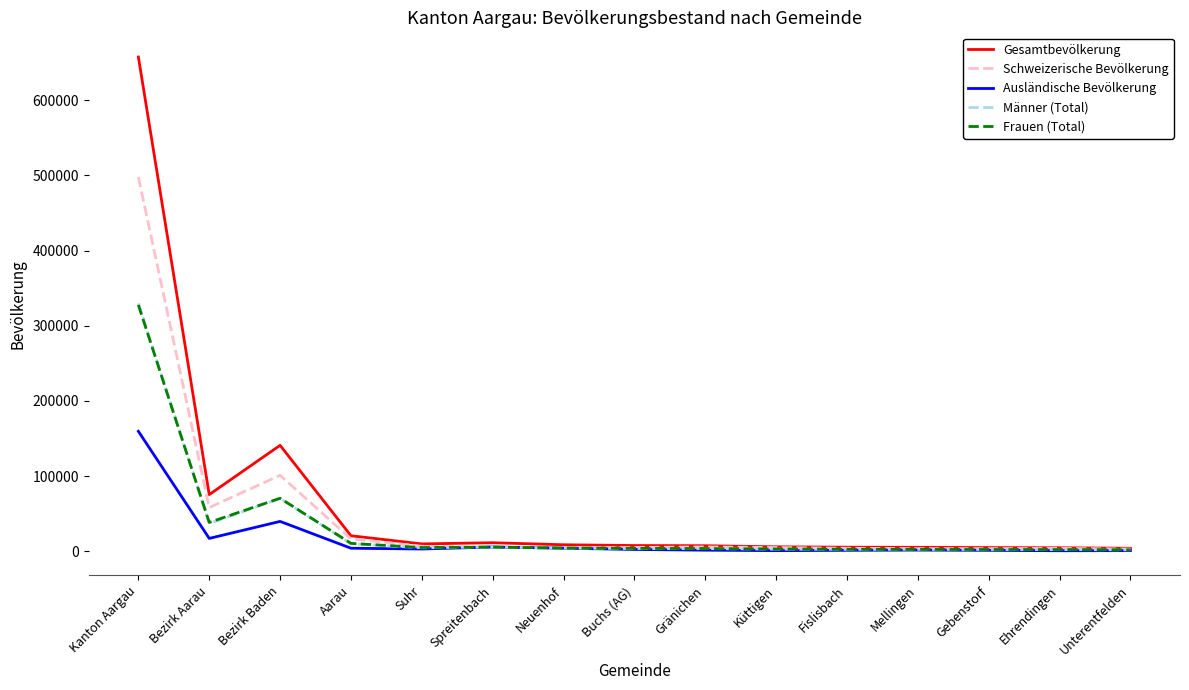

What position from the left is Buchs (AG)?

8